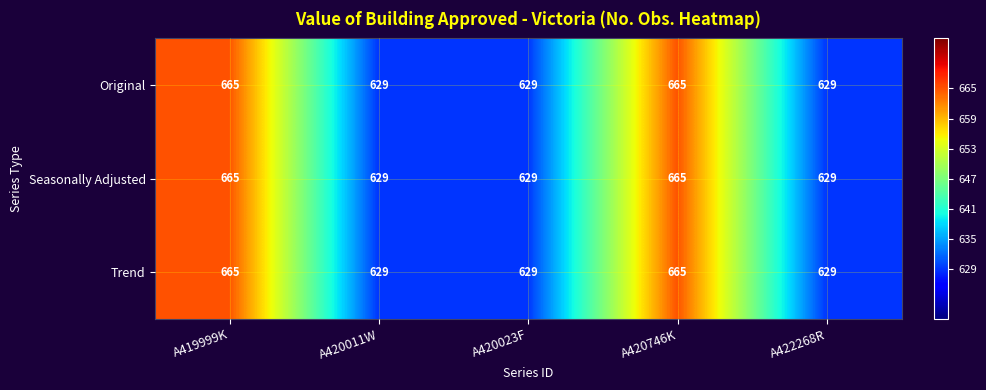

Is it true that Original equals 383 at A420023F?

False